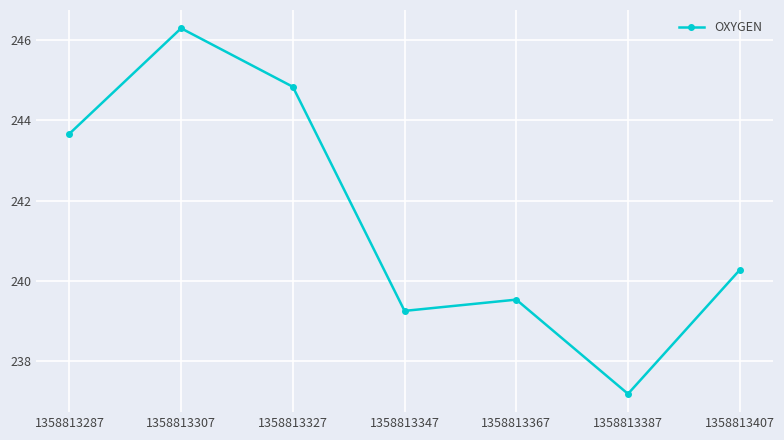

At which category does the chart reach its peak across all series?

1358813307